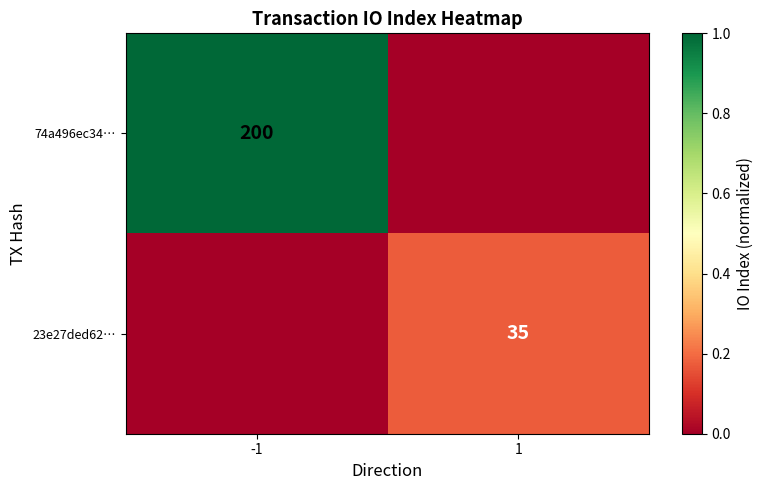

The 74a496ec34… series shows 200 at -1. True or false?

True